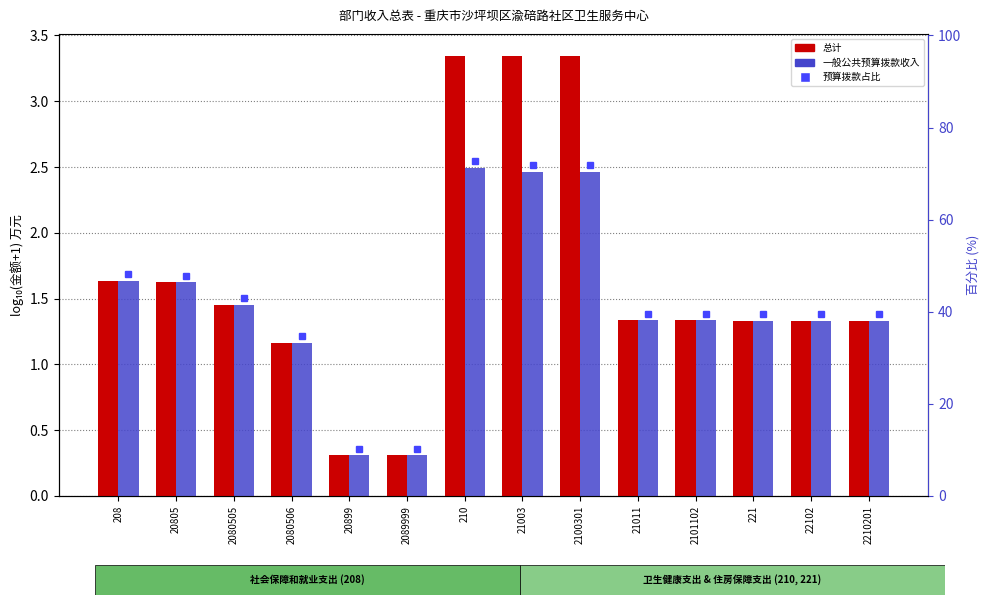

What is the approximate value of 一般公共预算拨款收入 at 21003?

2.5